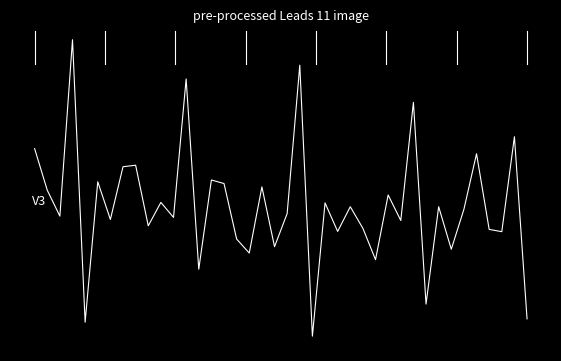

What is the sum of all values?

5.0